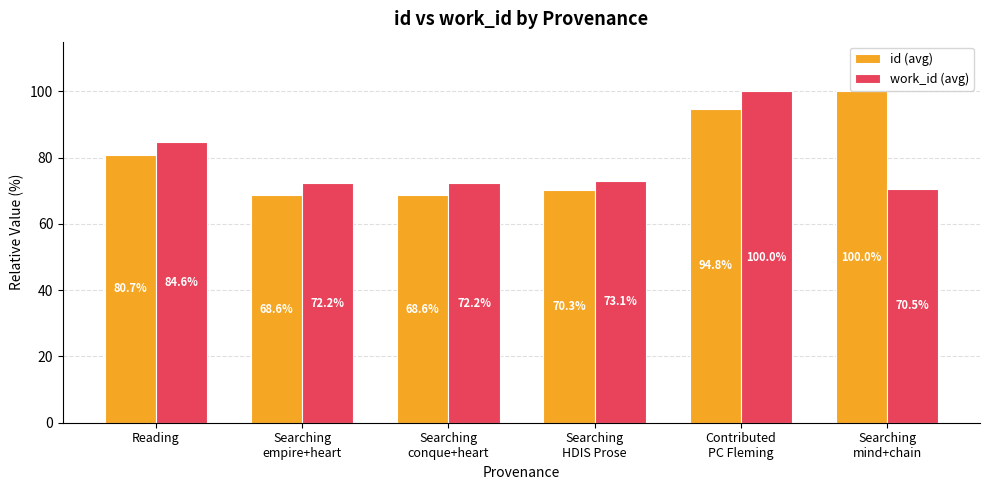

Reading right to left, transcribe all the data shown in this chart.

id (avg): Searching
mind+chain=100.0	Contributed
PC Fleming=94.8	Searching
HDIS Prose=70.3	Searching
conque+heart=68.6	Searching
empire+heart=68.6	Reading=80.7
work_id (avg): Searching
mind+chain=70.5	Contributed
PC Fleming=100.0	Searching
HDIS Prose=73.1	Searching
conque+heart=72.2	Searching
empire+heart=72.2	Reading=84.6